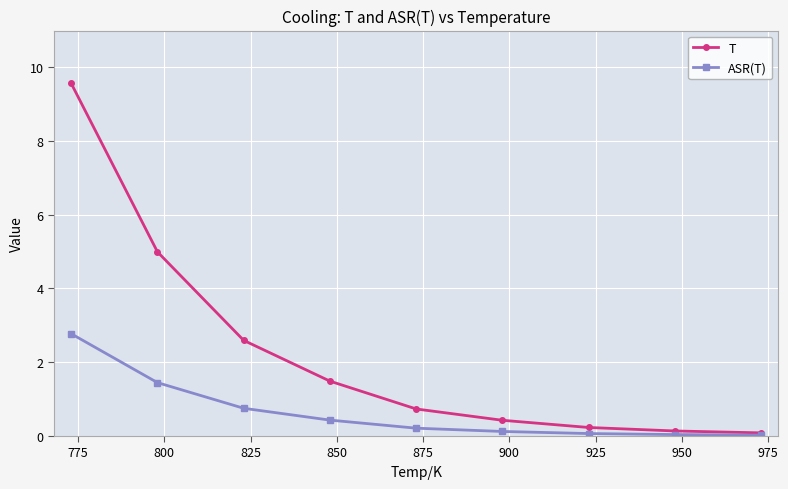

List the series in order of their peak value, highest first.

T, ASR(T)